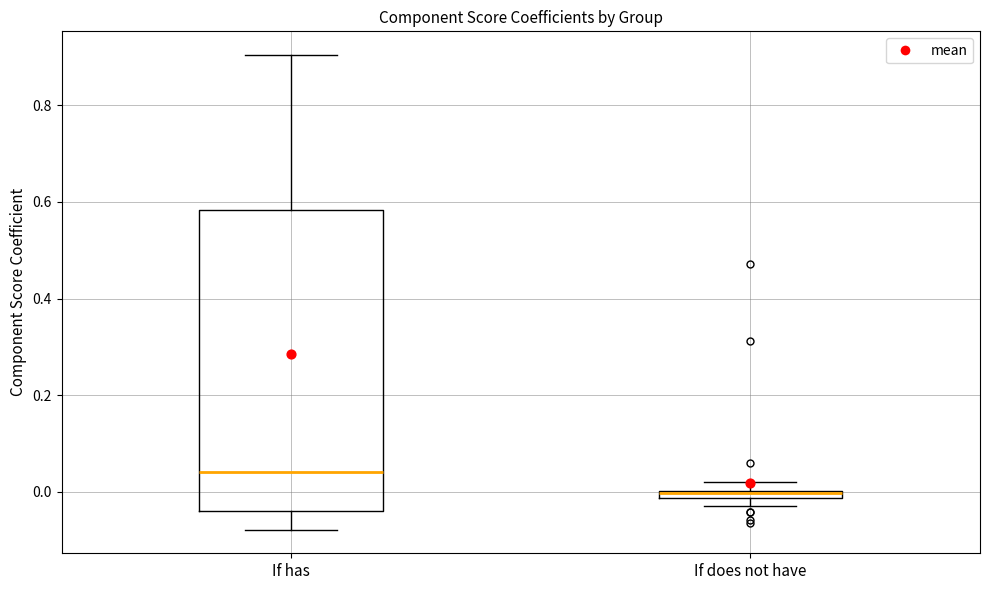

Which box is the tallest, from its lower edge to its upper edge?

If has